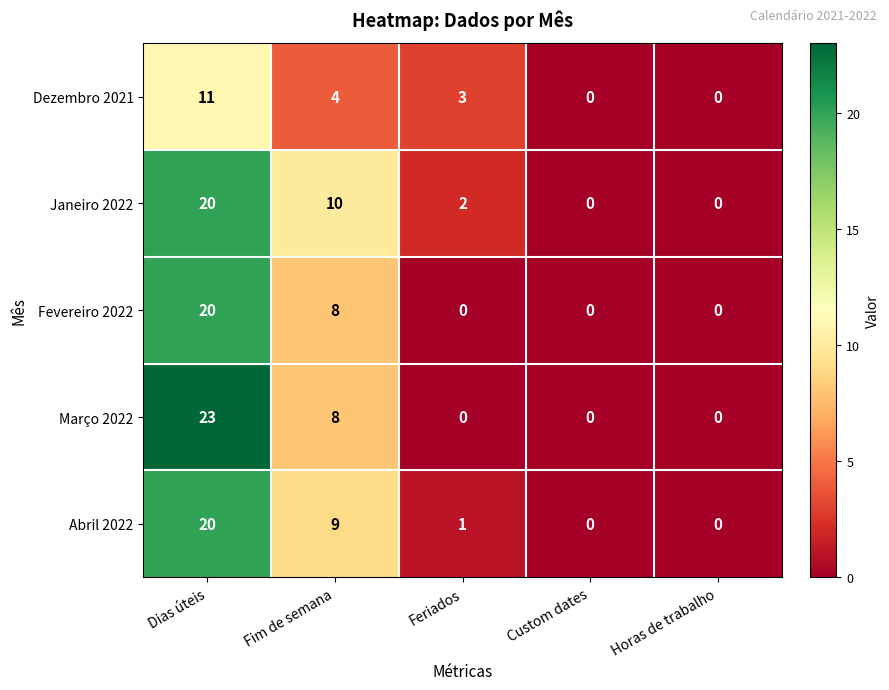

What is the approximate value of Março 2022 at Dias úteis, to the nearest 5?

25